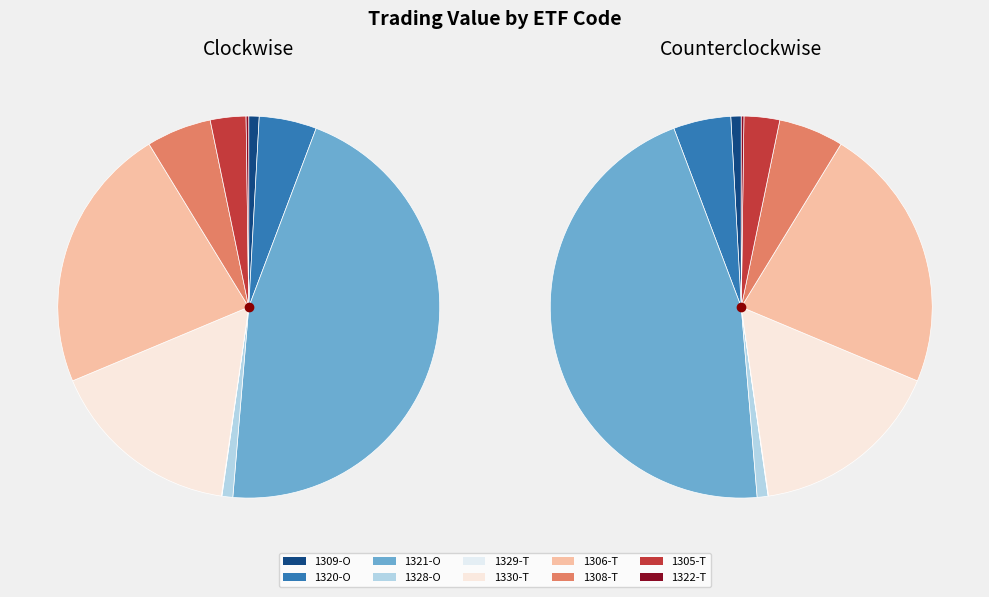

To the nearest percent, what is the average slice percentage?

10%